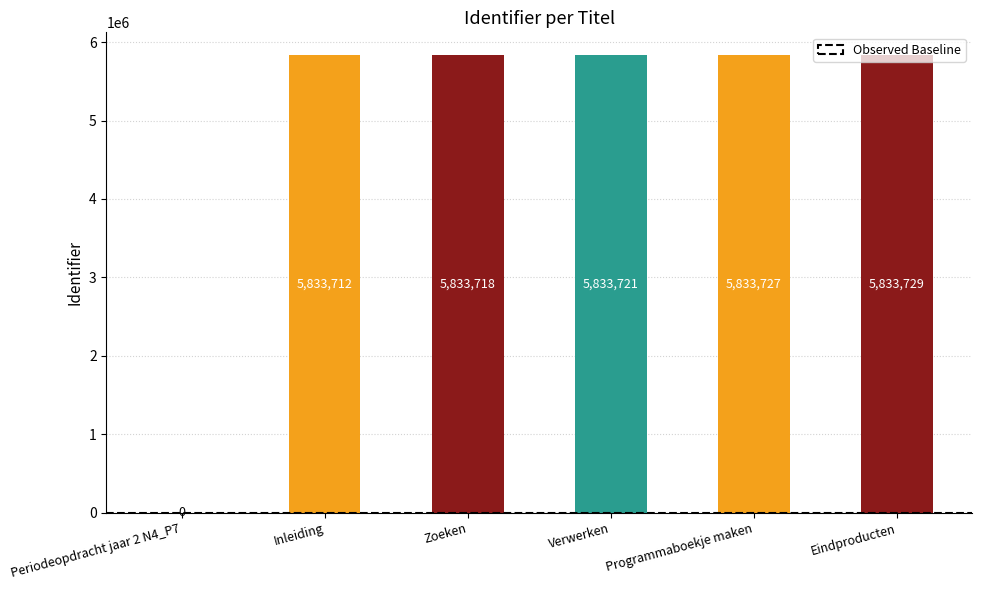

What is the change in value from Zoeken to Programmaboekje maken?

+9